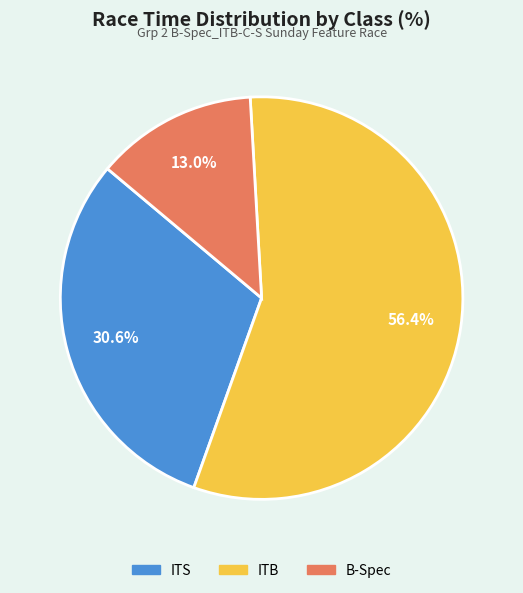

Does any single category account for the majority?

Yes